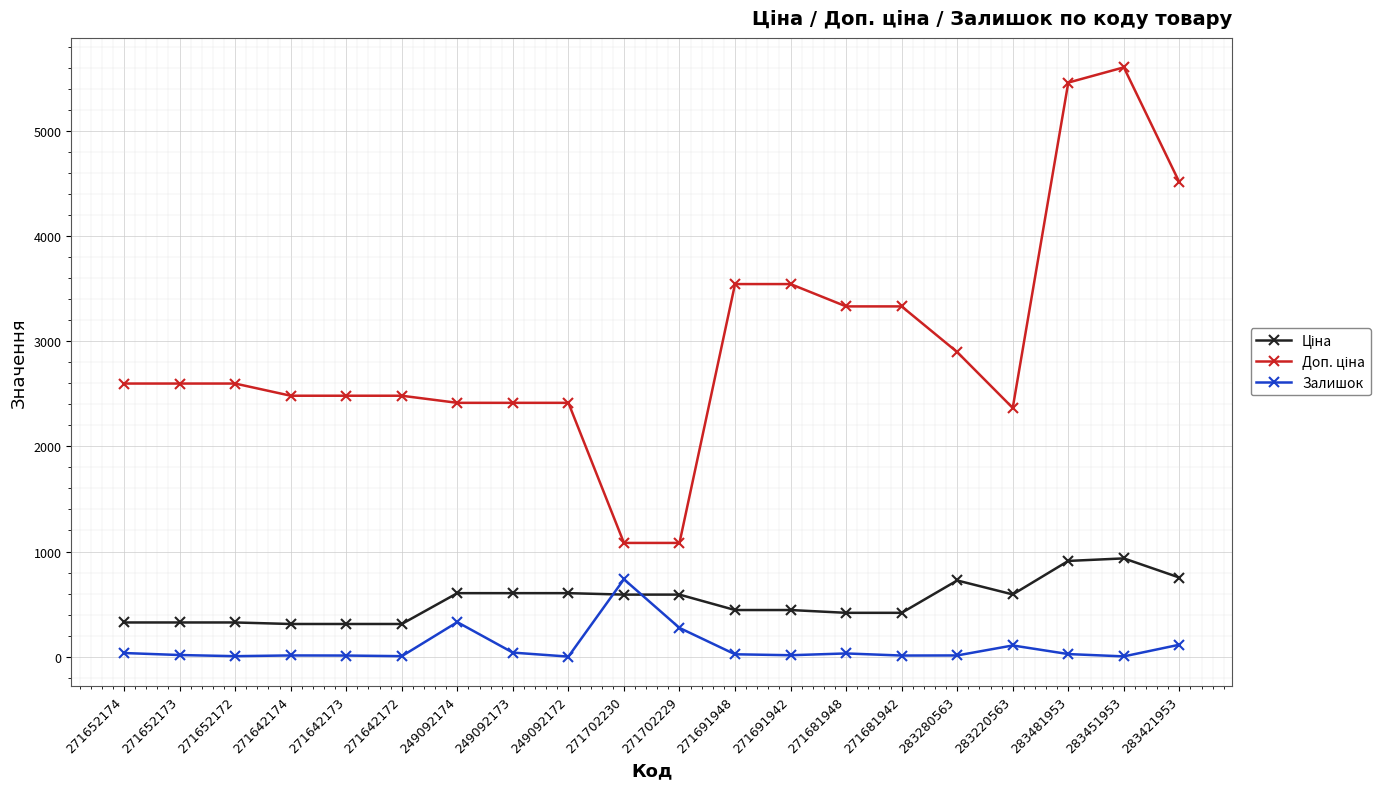

The Залишок series shows 11.0 at 271642174. True or false?

True